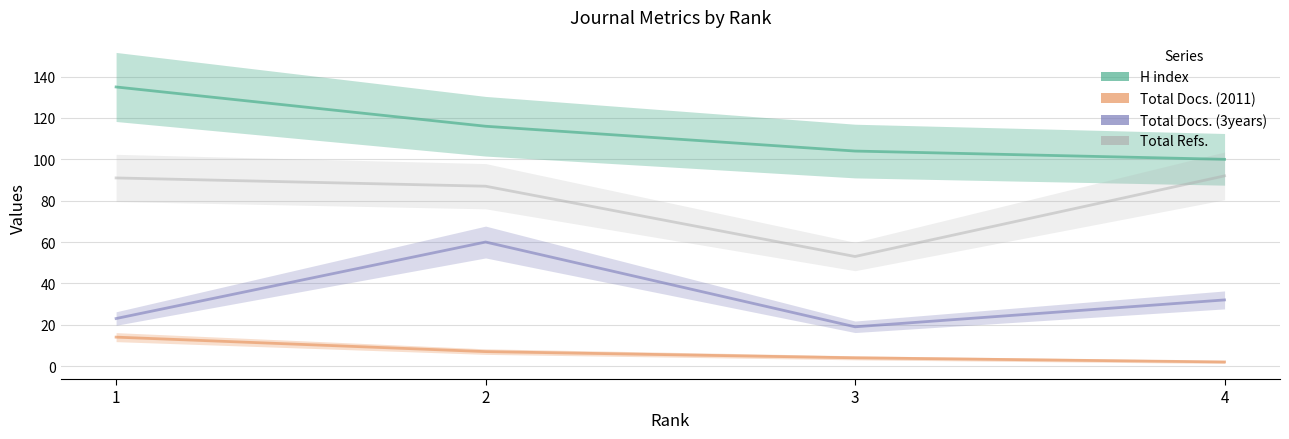

Does the chart display data point markers on the line(s)?

No